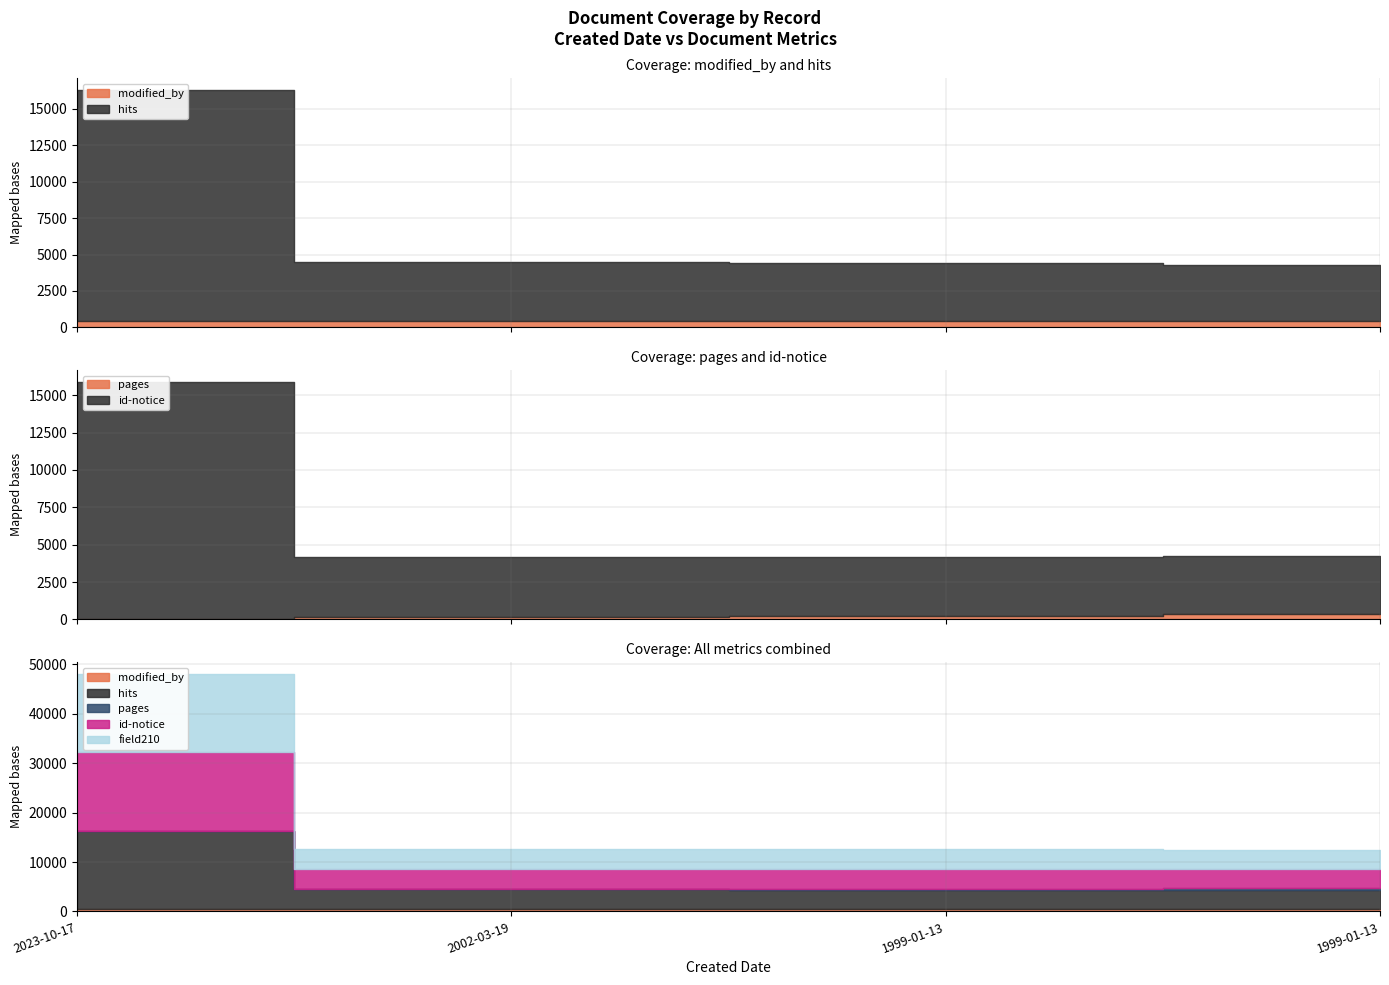

True or false: pages and id-notice intersect in this chart.

False